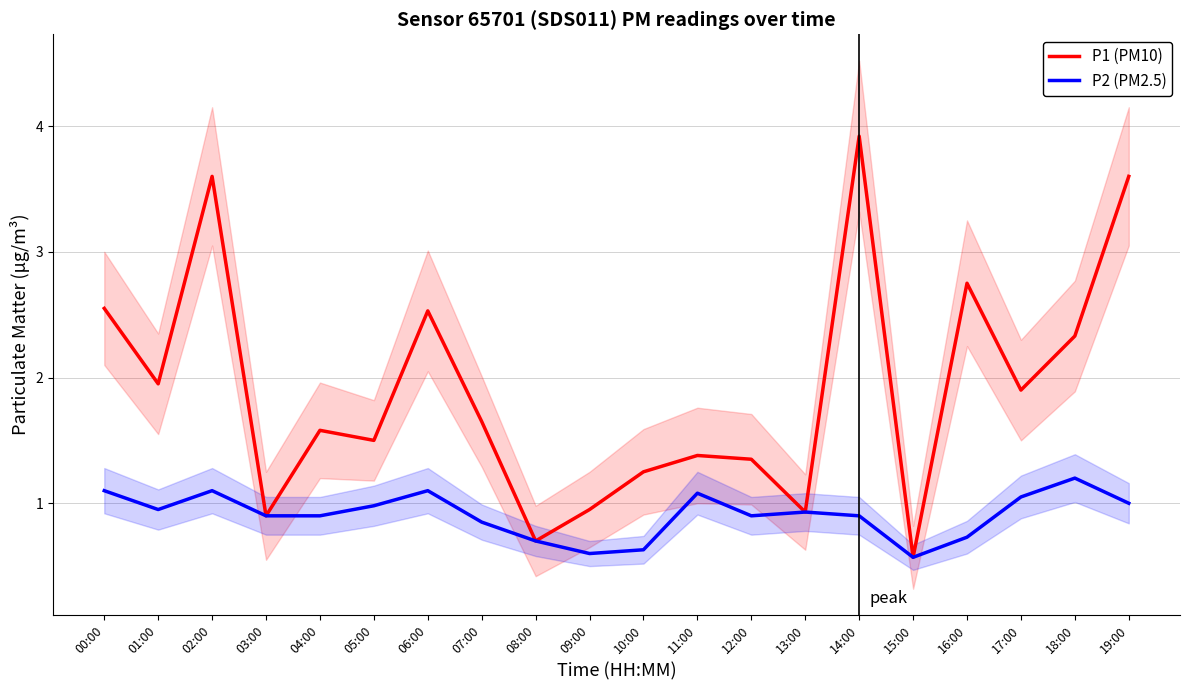

Is the value of P1 (PM10) at 06:00 greater than the value of P2 (PM2.5) at 02:00?

Yes